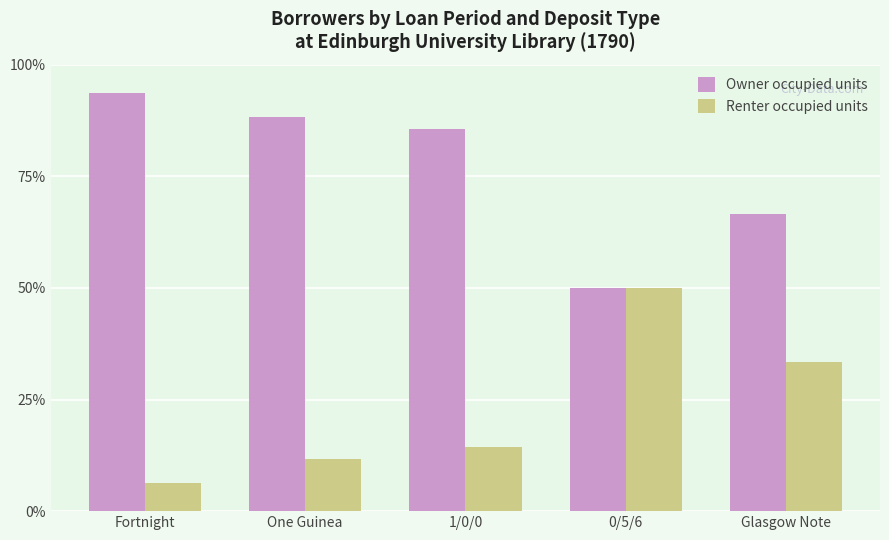

Does the chart contain any negative values?

No